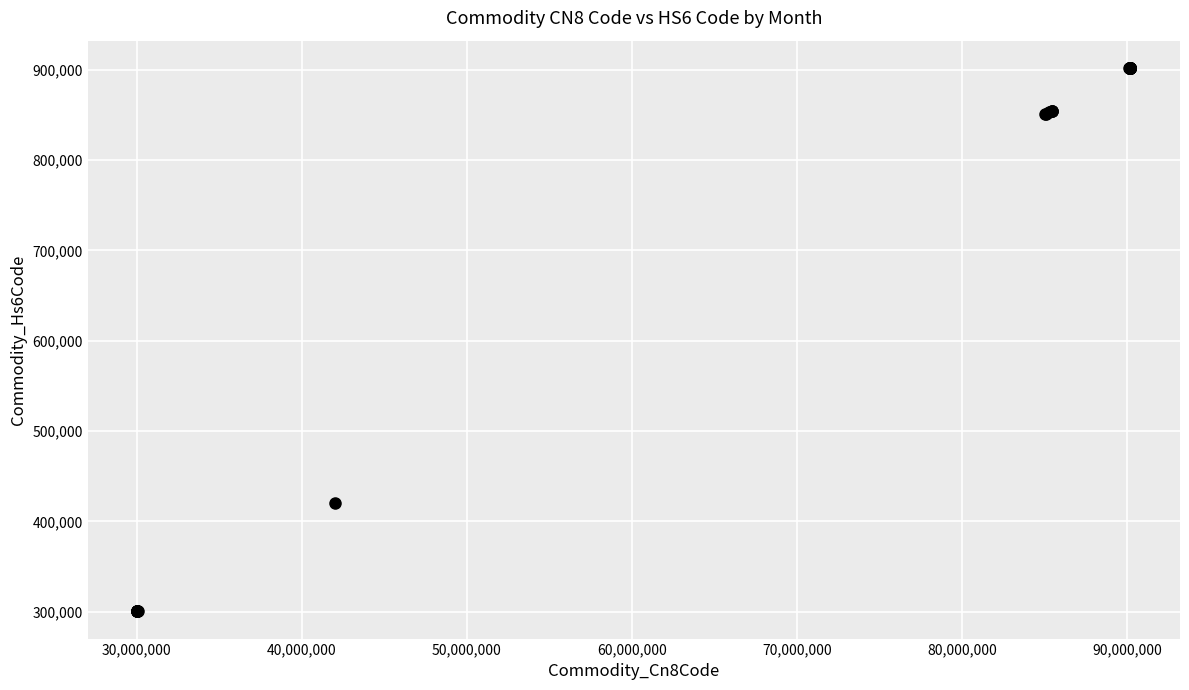

What Y value in the scatter plot is closest to 601200?

420292